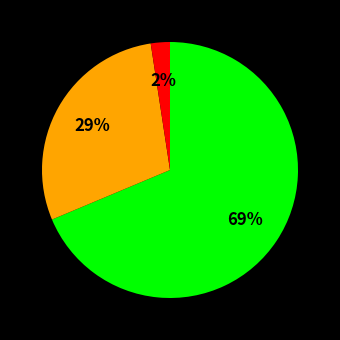

Is there a majority slice in this chart?

Yes